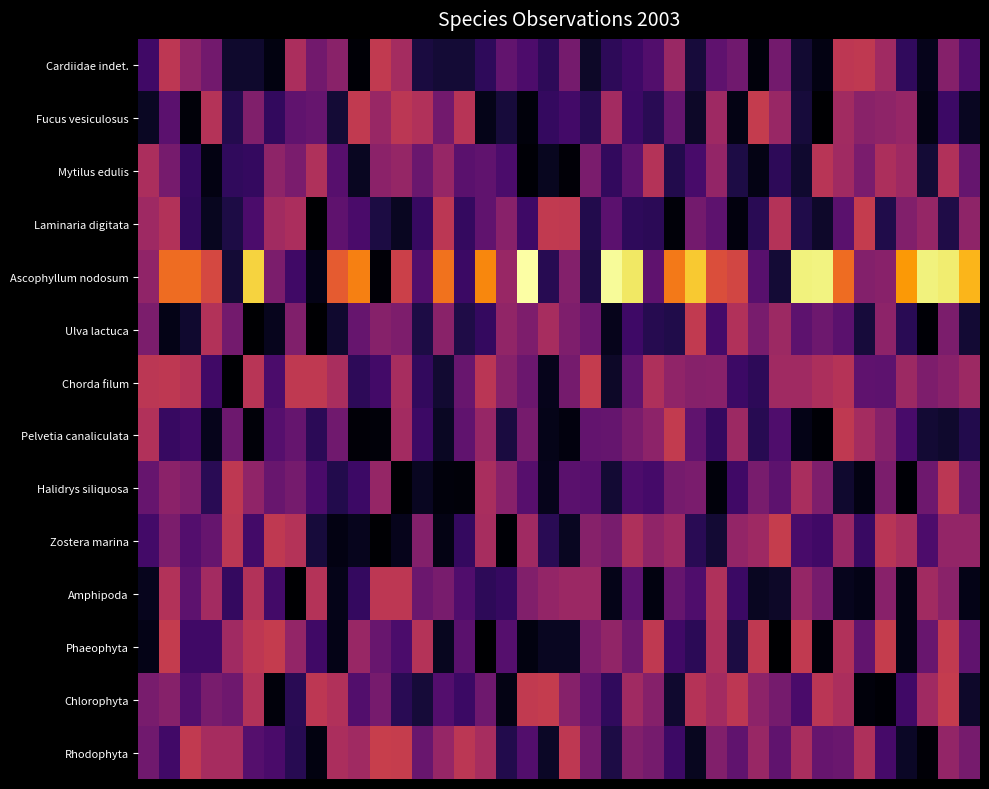

Reading left to right, extract all data points from this chart.

Cardiidae indet.: 0.4	1.0	0.7	0.6	0.2	0.2	0.1	0.9	0.6	0.7	0.0	1.0	0.8	0.2	0.2	0.2	0.3	0.5	0.4	0.3	0.6	0.1	0.3	0.4	0.5	0.8	0.2	0.5	0.6	0.0	0.6	0.2	0.1	0.9	1.0	0.8	0.3	0.1	0.7	0.4
Fucus vesiculosus: 0.1	0.5	0.0	0.9	0.3	0.7	0.3	0.5	0.5	0.2	1.0	0.8	0.9	0.9	0.6	0.9	0.1	0.2	0.0	0.3	0.4	0.3	0.8	0.4	0.3	0.5	0.1	0.8	0.1	1.0	0.8	0.2	0.0	0.8	0.7	0.7	0.8	0.1	0.4	0.1
Mytilus edulis: 0.9	0.6	0.3	0.1	0.3	0.3	0.7	0.6	0.9	0.5	0.1	0.7	0.8	0.6	0.8	0.5	0.5	0.4	0.0	0.1	0.0	0.6	0.3	0.5	0.9	0.2	0.4	0.8	0.2	0.1	0.3	0.2	0.9	0.8	0.6	0.9	0.8	0.2	0.9	0.5
Laminaria digitata: 0.8	0.9	0.3	0.1	0.2	0.4	0.8	0.9	0.0	0.5	0.4	0.2	0.1	0.3	0.9	0.3	0.5	0.7	0.4	1.0	1.0	0.3	0.5	0.3	0.3	0.0	0.6	0.5	0.1	0.3	0.9	0.2	0.1	0.5	1.0	0.2	0.7	0.8	0.2	0.7
Ascophyllum nodosum: 0.7	1.3	1.3	1.1	0.2	1.7	0.6	0.4	0.1	1.2	1.4	0.0	1.0	0.5	1.3	0.3	1.4	0.8	1.9	0.3	0.7	0.2	1.8	1.8	0.5	1.3	1.6	1.1	1.1	0.5	0.2	1.8	1.8	1.3	0.7	0.7	1.5	1.8	1.8	1.6
Ulva lactuca: 0.6	0.1	0.2	0.9	0.6	0.0	0.1	0.7	0.0	0.2	0.5	0.7	0.7	0.2	0.7	0.2	0.3	0.7	0.6	0.8	0.7	0.6	0.1	0.4	0.3	0.2	1.0	0.4	0.9	0.6	0.8	0.5	0.6	0.5	0.2	0.7	0.3	0.0	0.6	0.2
Chorda filum: 0.9	1.0	0.9	0.4	0.0	0.9	0.4	1.0	1.0	0.9	0.3	0.4	0.9	0.3	0.2	0.6	0.9	0.7	0.6	0.1	0.6	1.0	0.1	0.5	0.9	0.7	0.7	0.7	0.4	0.3	0.8	0.8	0.9	0.9	0.5	0.5	0.8	0.6	0.7	0.8
Pelvetia canaliculata: 0.9	0.3	0.4	0.1	0.6	0.0	0.5	0.5	0.3	0.6	0.0	0.0	0.8	0.4	0.1	0.5	0.8	0.2	0.6	0.1	0.1	0.5	0.5	0.6	0.7	1.0	0.5	0.3	0.8	0.3	0.4	0.1	0.0	1.0	0.8	0.7	0.4	0.2	0.2	0.3
Halidrys siliquosa: 0.5	0.7	0.7	0.3	1.0	0.7	0.6	0.6	0.4	0.2	0.4	0.8	0.0	0.1	0.0	0.0	0.9	0.7	0.5	0.1	0.5	0.5	0.2	0.4	0.4	0.6	0.6	0.0	0.4	0.6	0.5	0.9	0.7	0.2	0.1	0.6	0.0	0.6	0.9	0.6
Zostera marina: 0.4	0.6	0.5	0.5	0.9	0.4	1.0	0.9	0.2	0.1	0.1	0.0	0.1	0.7	0.1	0.3	0.8	0.0	0.8	0.3	0.1	0.7	0.6	0.9	0.7	0.8	0.3	0.2	0.8	0.8	1.0	0.4	0.4	0.8	0.3	0.9	0.9	0.4	0.8	0.8
Amphipoda: 0.1	0.9	0.5	0.8	0.3	0.9	0.4	0.0	0.9	0.1	0.3	1.0	1.0	0.6	0.6	0.4	0.3	0.3	0.7	0.8	0.8	0.8	0.1	0.5	0.1	0.5	0.4	0.9	0.4	0.1	0.1	0.8	0.6	0.1	0.1	0.7	0.1	0.8	0.7	0.1
Phaeophyta: 0.1	1.0	0.4	0.4	0.8	0.9	1.0	0.8	0.4	0.1	0.8	0.6	0.4	0.9	0.1	0.5	0.0	0.5	0.1	0.1	0.1	0.6	0.7	0.6	1.0	0.4	0.3	0.9	0.2	1.0	0.0	1.0	0.0	0.9	0.5	1.0	0.1	0.6	1.0	0.5
Chlorophyta: 0.6	0.7	0.5	0.6	0.6	0.9	0.0	0.3	1.0	0.9	0.5	0.6	0.3	0.2	0.5	0.4	0.6	0.1	1.0	1.0	0.7	0.5	0.3	0.8	0.7	0.2	0.9	0.8	0.9	0.7	0.6	0.4	0.9	0.9	0.0	0.0	0.4	0.8	1.0	0.2
Rhodophyta: 0.6	0.4	1.0	0.8	0.8	0.5	0.4	0.3	0.1	0.9	0.8	1.0	1.0	0.6	0.8	0.9	0.8	0.2	0.5	0.1	1.0	0.6	0.2	0.7	0.6	0.4	0.1	0.7	0.5	0.8	0.5	0.9	0.6	0.6	0.9	0.4	0.1	0.0	0.8	0.6